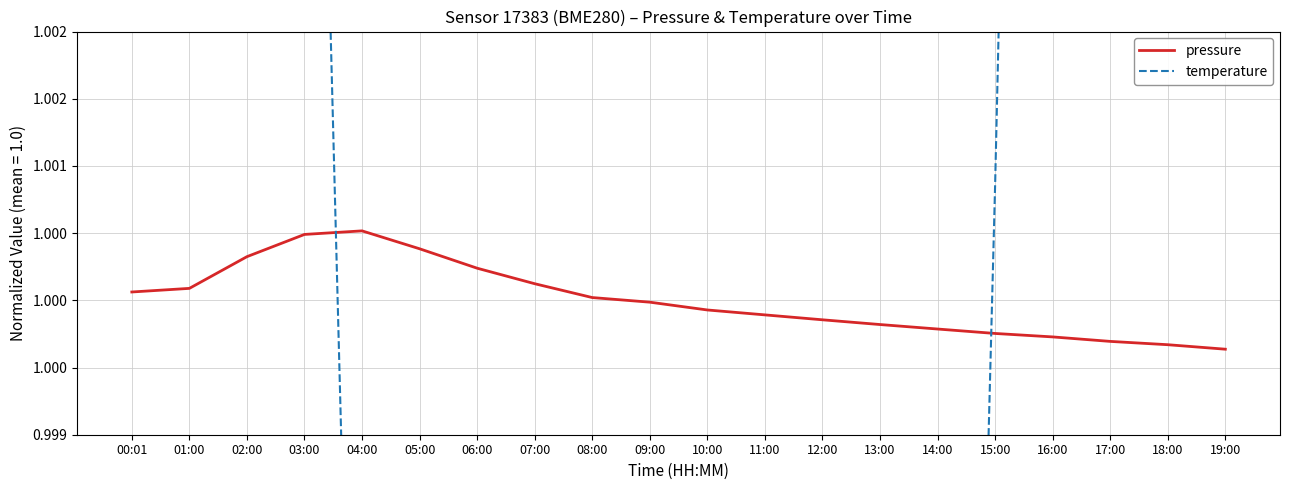

Reading right to left, extract all data points from this chart.

pressure: 1.0	1.0	1.0	1.0	1.0	1.0	1.0	1.0	1.0	1.0	1.0	1.0	1.0	1.0	1.0	1.0	1.0	1.0	1.0	1.0
temperature: 1.1	1.1	1.0	1.0	1.0	1.0	1.0	1.0	1.0	0.9	1.0	1.0	1.0	1.0	1.0	1.0	1.0	1.0	1.1	1.1